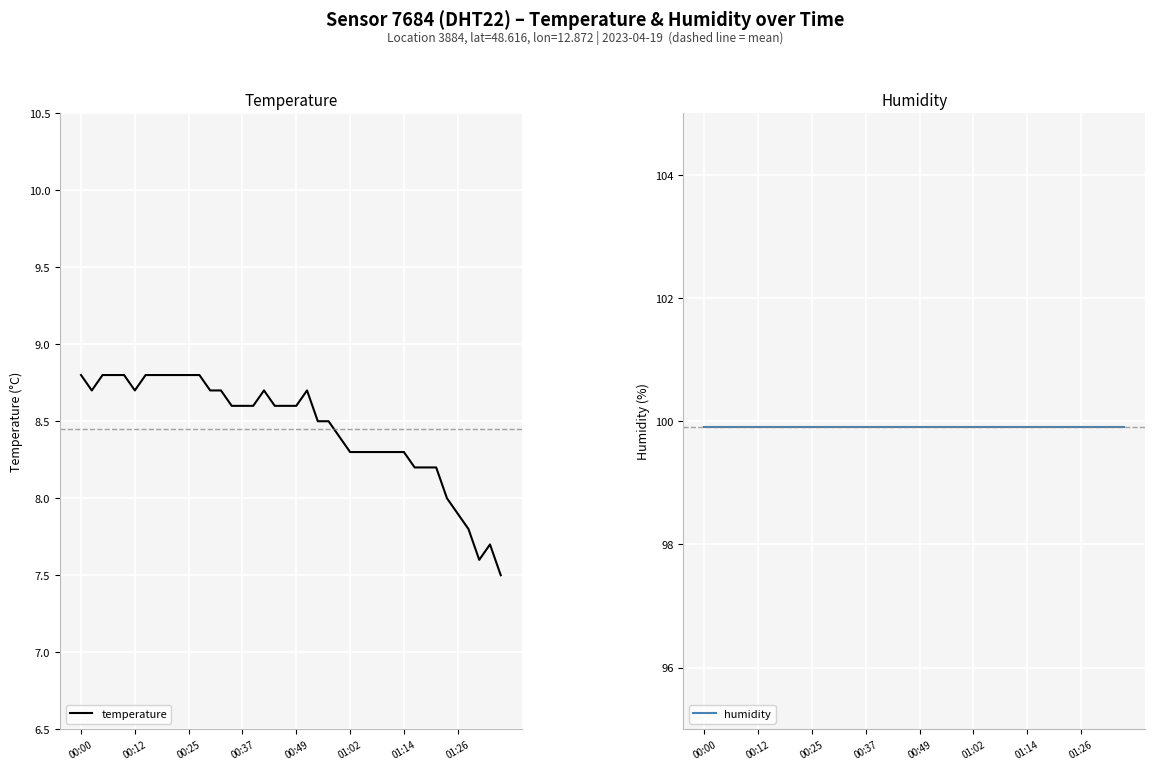

The temperature series shows 5.1 at 00:00. True or false?

False